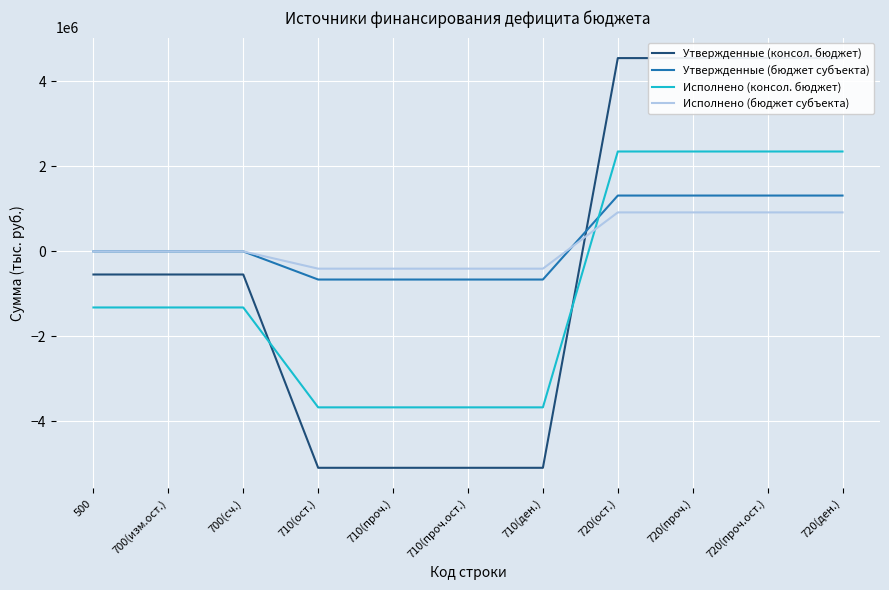

Where do Исполнено (бюджет субъекта) and Исполнено (консол. бюджет) first cross each other?

710(ден.) and 720(ост.)